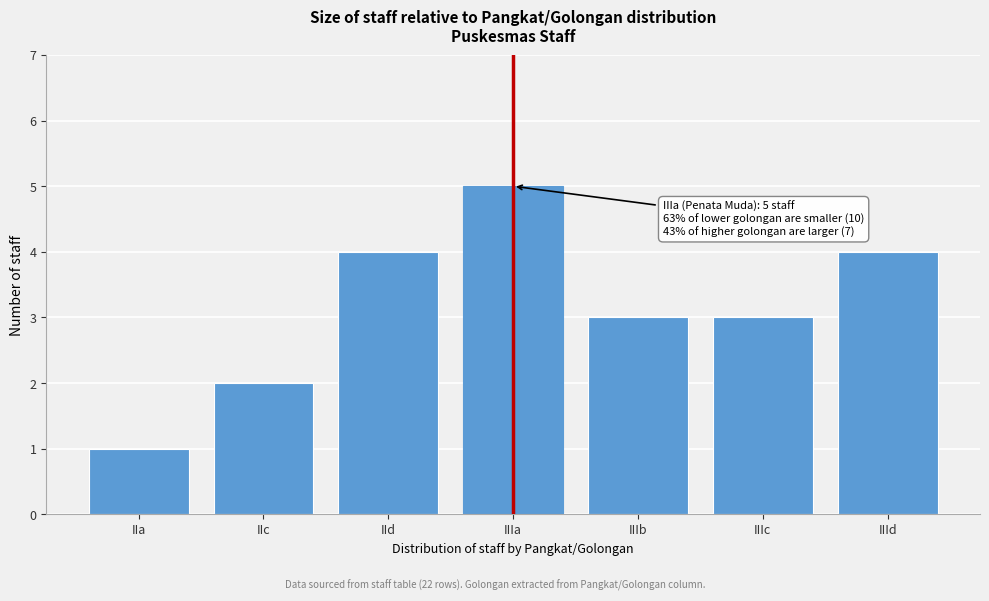

Reading left to right, transcribe all the data shown in this chart.

1	2	4	5	3	3	4